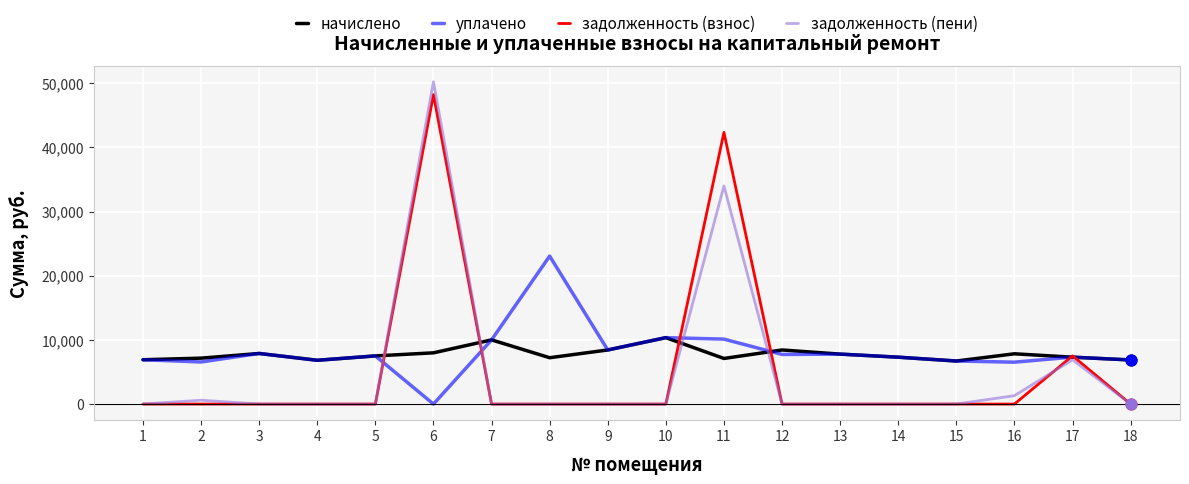

What are all the series names shown in the legend?

начислено, уплачено, задолженность (взнос), задолженность (пени)